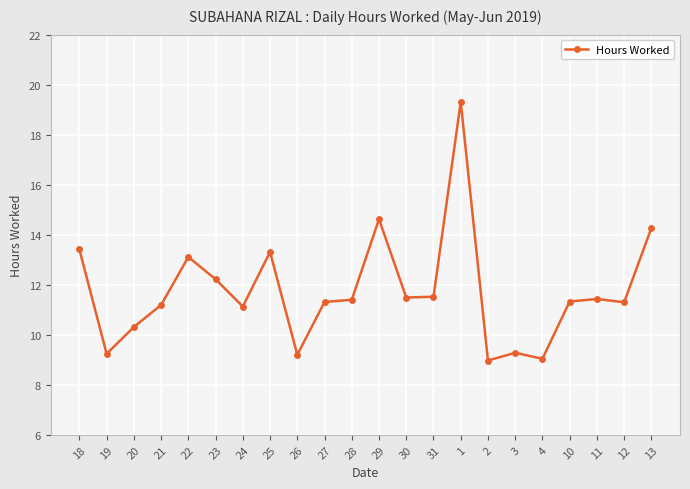

What is the sum of all values?

258.4